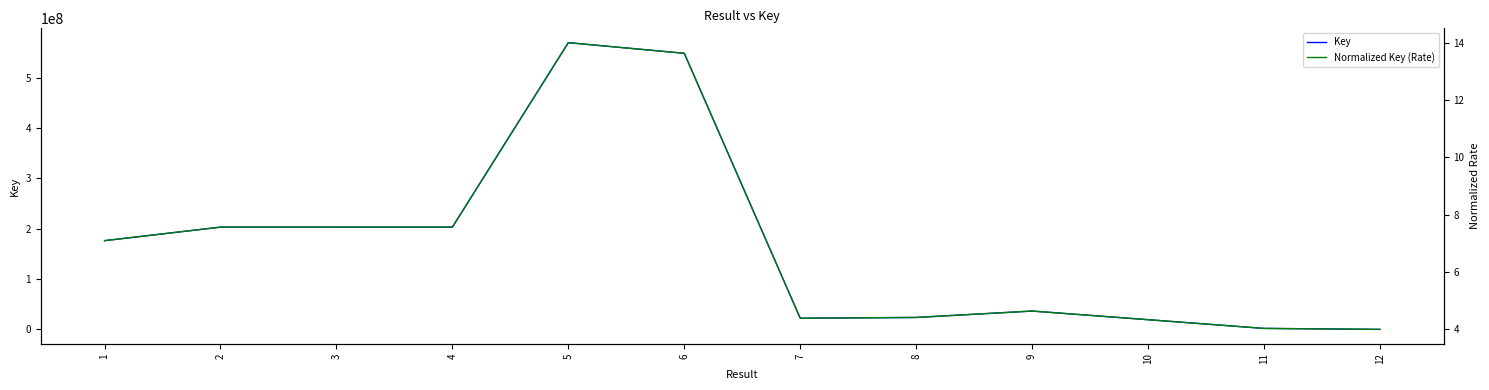

True or false: Normalized Key (Rate) has more than 0 interior local peaks.

True